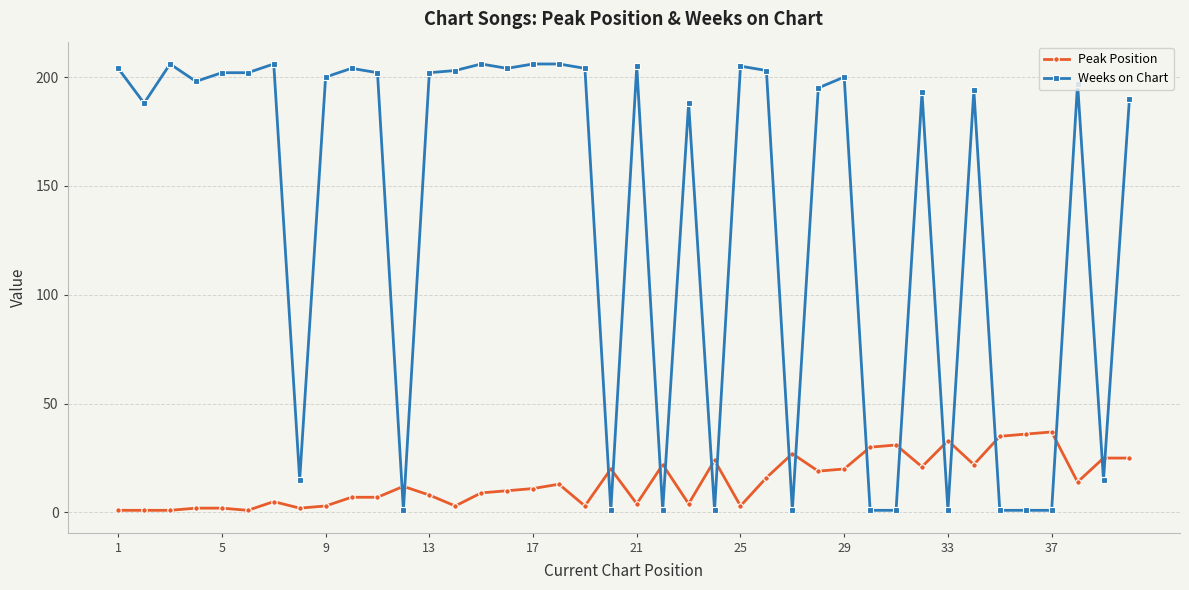

At how many categories does at least one series exceed 127?

27